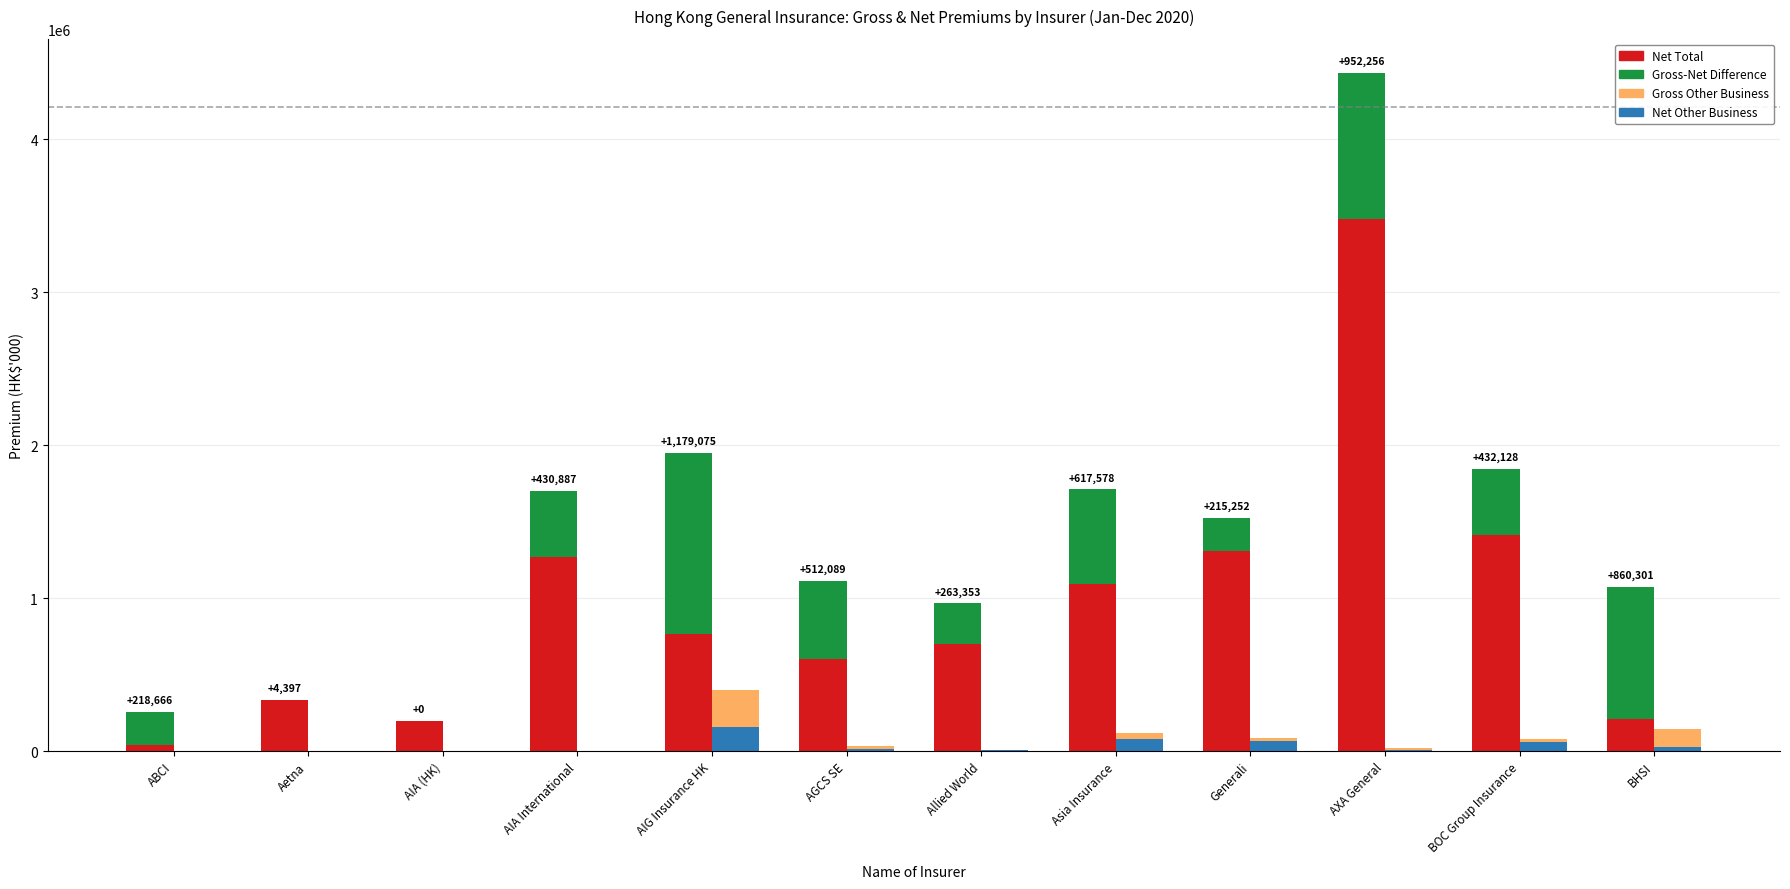

What is the label of the 6th bar from the right?

Allied World